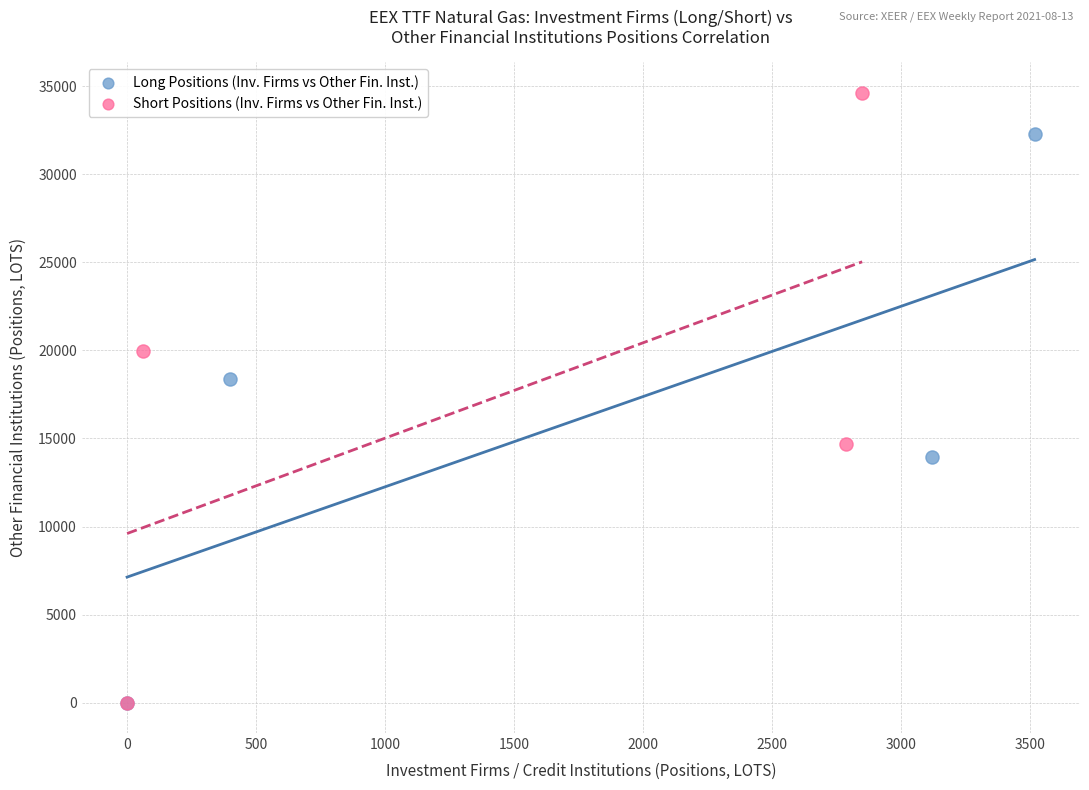

Which series has the largest Y range (max minus min)?

Short Positions (Inv. Firms vs Other Fin. Inst.)